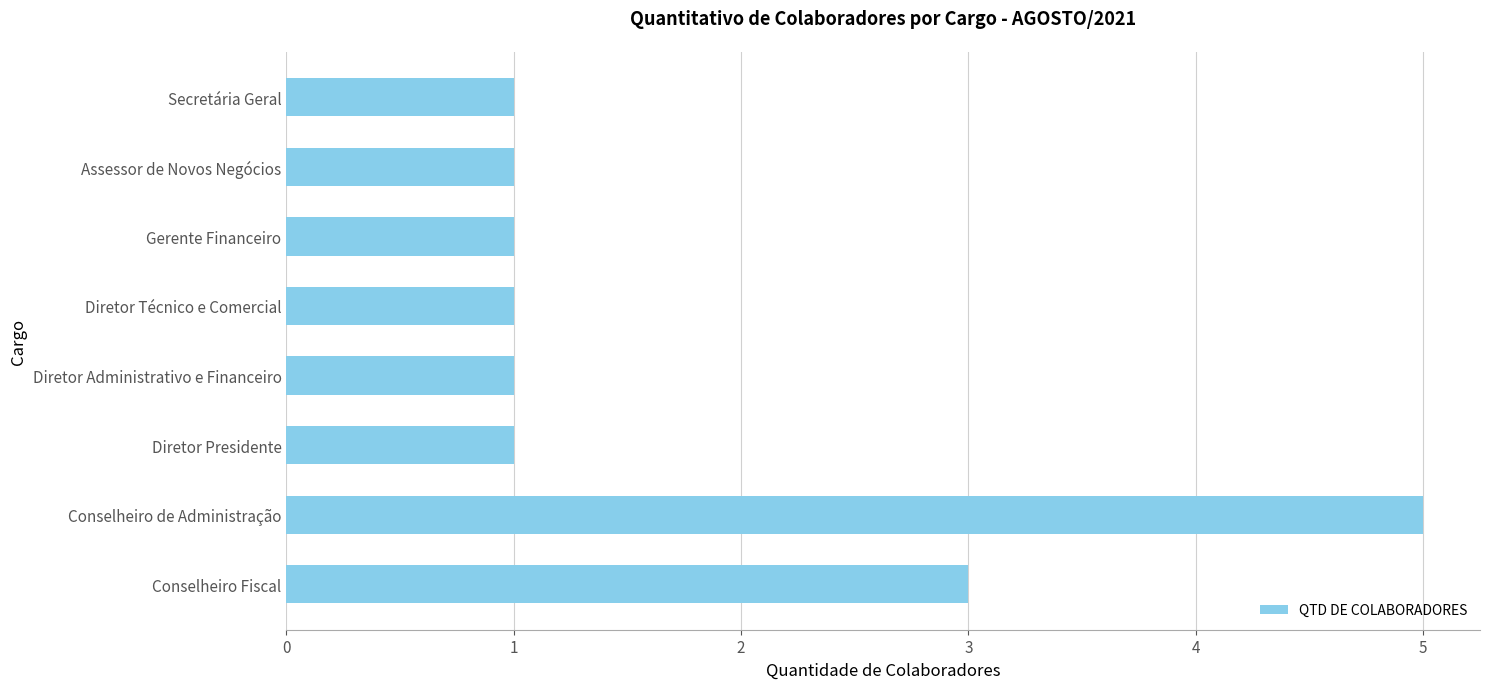

True or false: the data shows 0 at Secretária Geral.

False